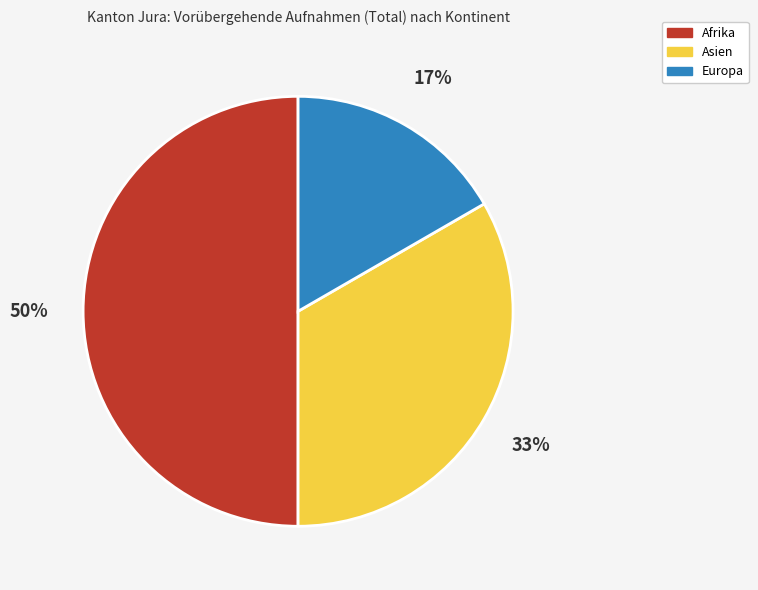

Which category has the biggest portion of the pie?

Afrika